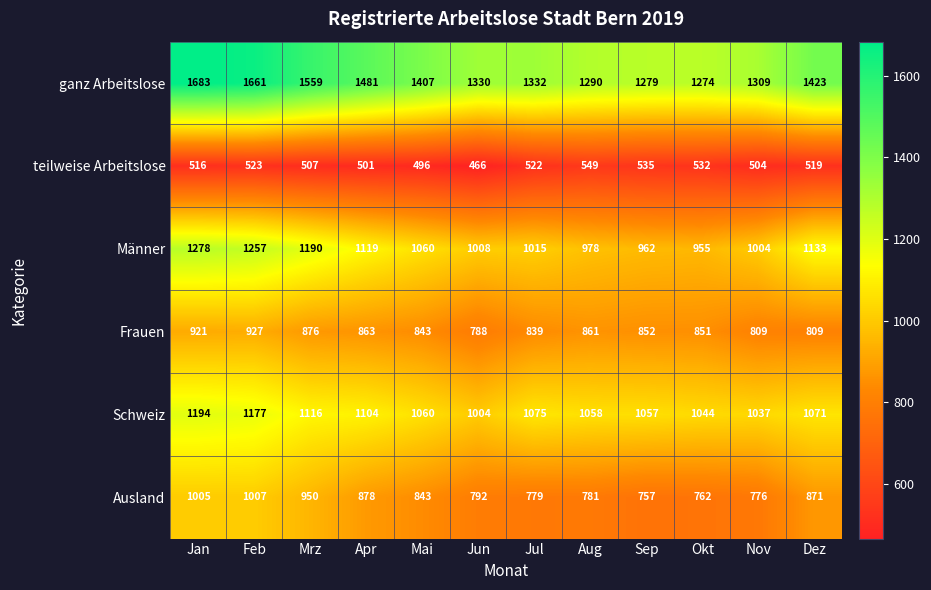

What is the difference between the Männer values at Apr and Dez?

14